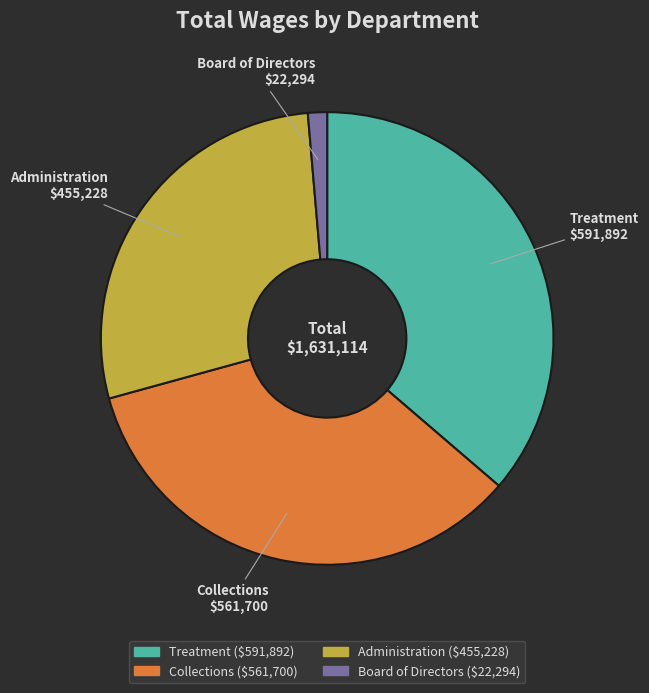

The Collections $561,700 slice represents 45% of the pie. True or false?

False